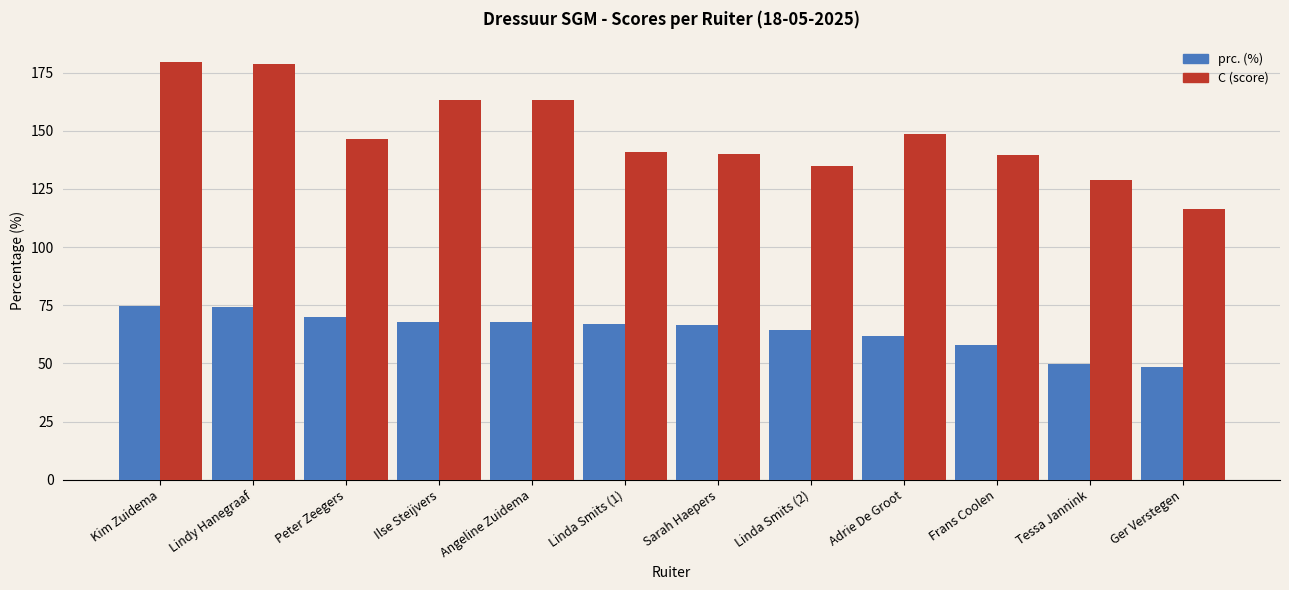

What is the sum of all prc. (%) values?

771.0